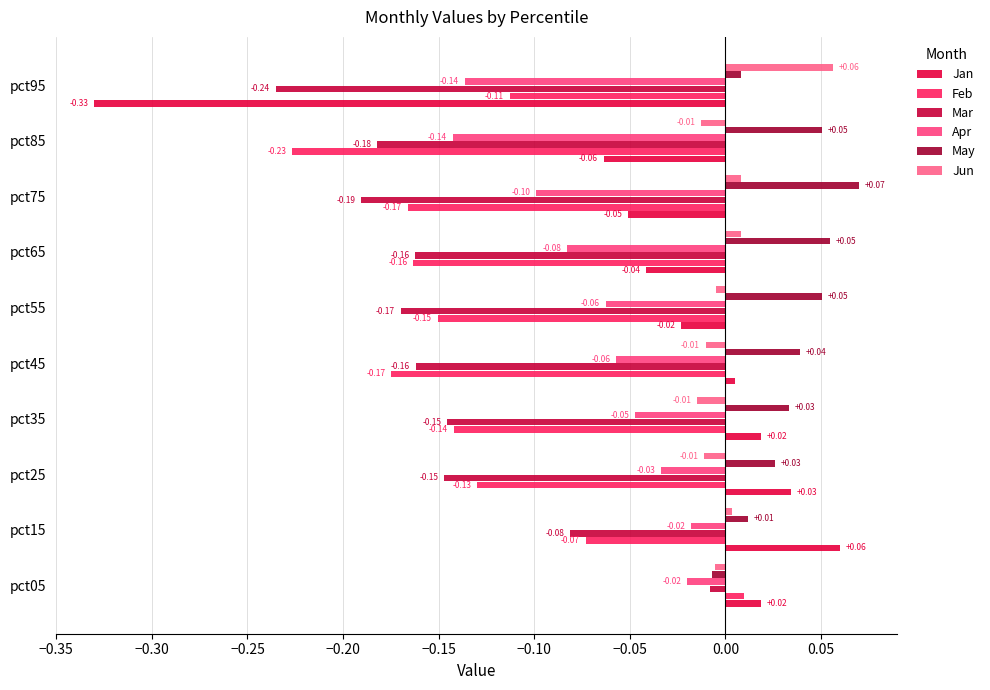

Count the number of data series in this chart.

6